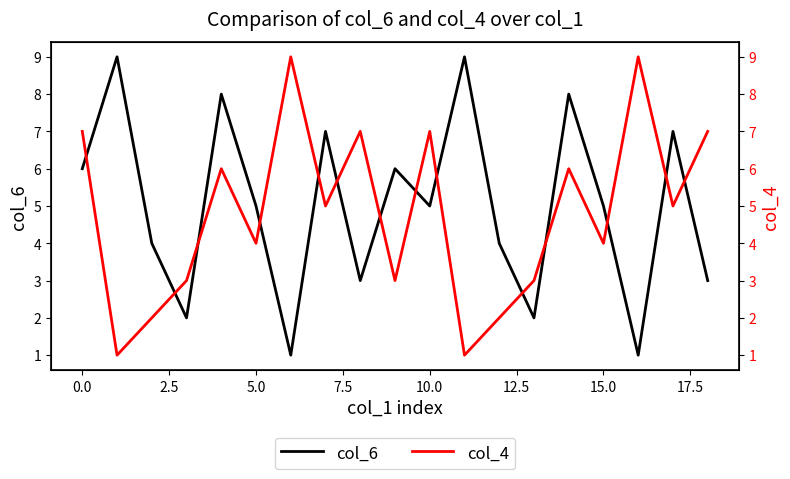

At how many categories does at least one series exceed 5?

13